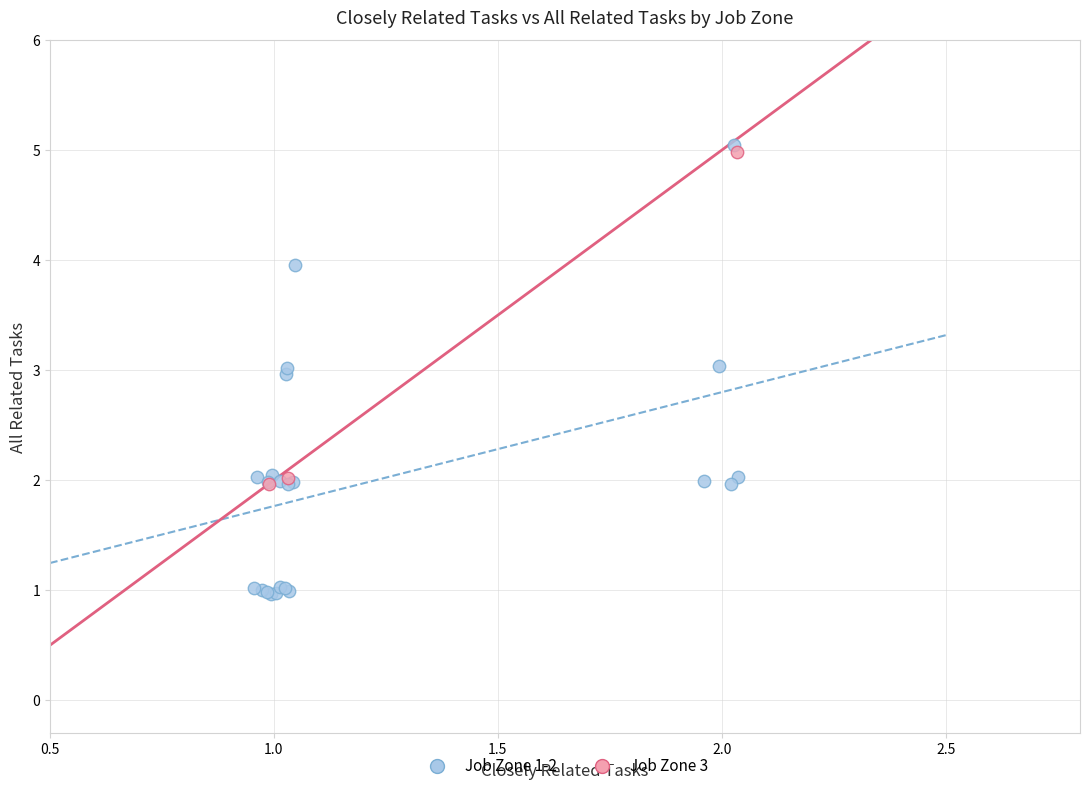

Which series has the widest spread of Y values?

Job Zone 1-2